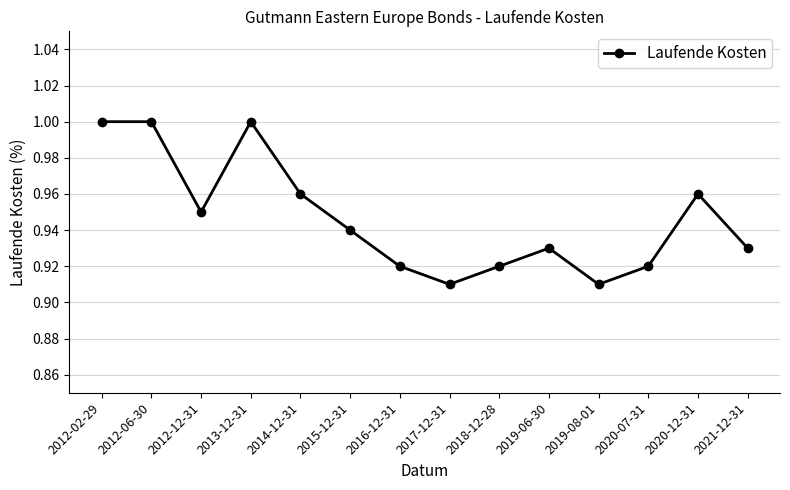

What is the difference between the second highest and second lowest values?

0.1